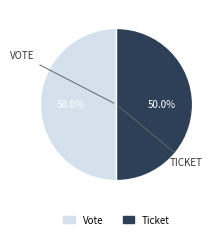

To the nearest percent, what is the average slice percentage?

50%